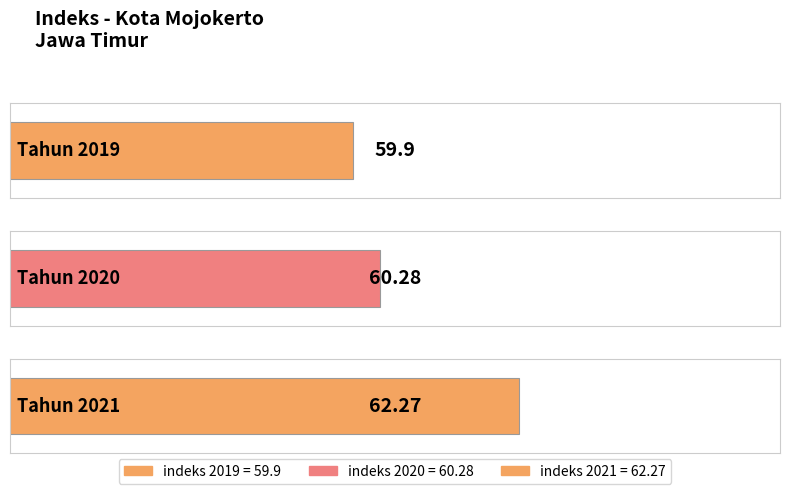

Are the bars grouped side by side (vs. stacked)?

No